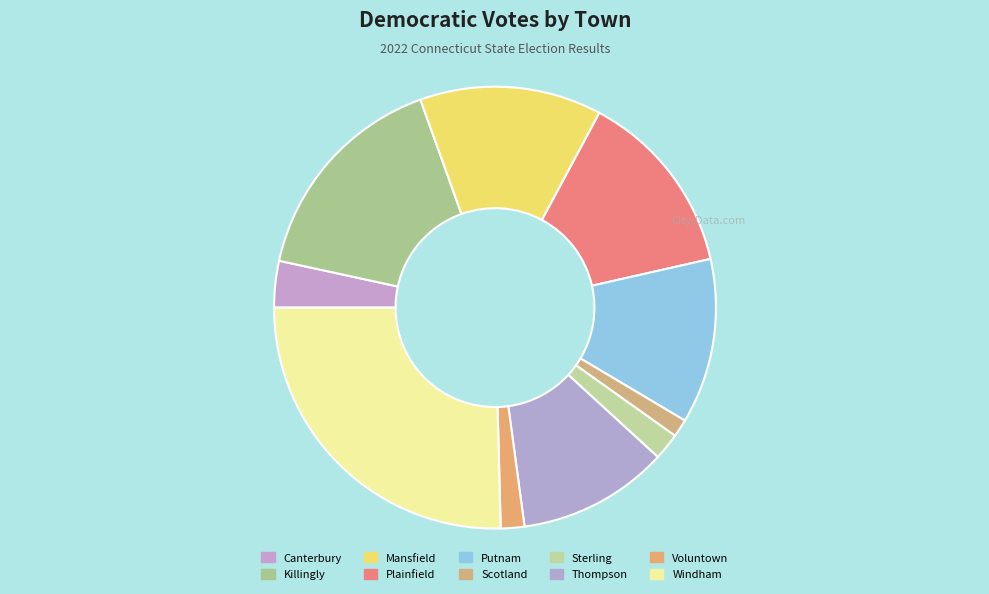

To the nearest percent, what is the difference between the Scotland and Windham slice percentages?

24%